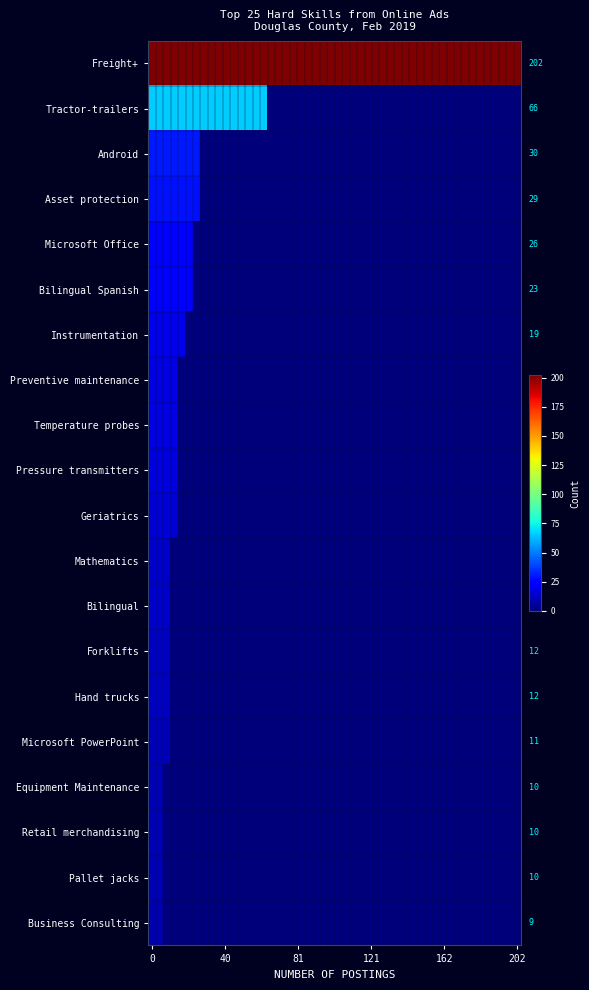

The value at 18 is 10. True or false?

True